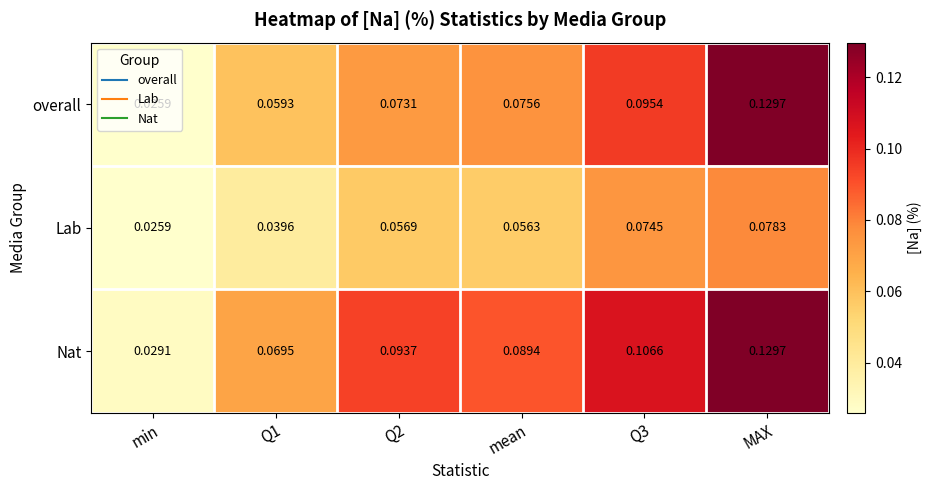

What is the total value across all series at Q1?

0.2